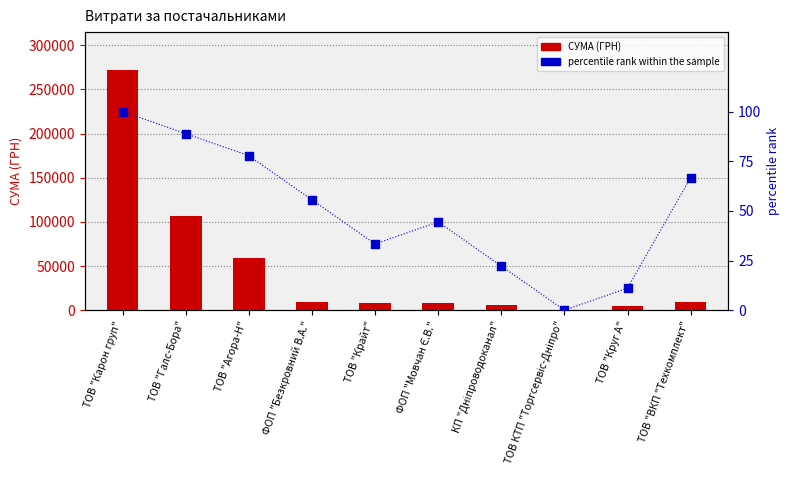

Which series contains the highest Y value?

СУМА (ГРН)